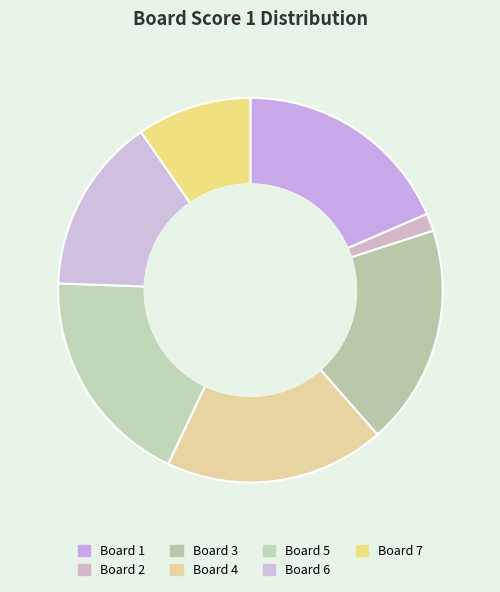

What is the smallest slice in the pie chart?

Board 2